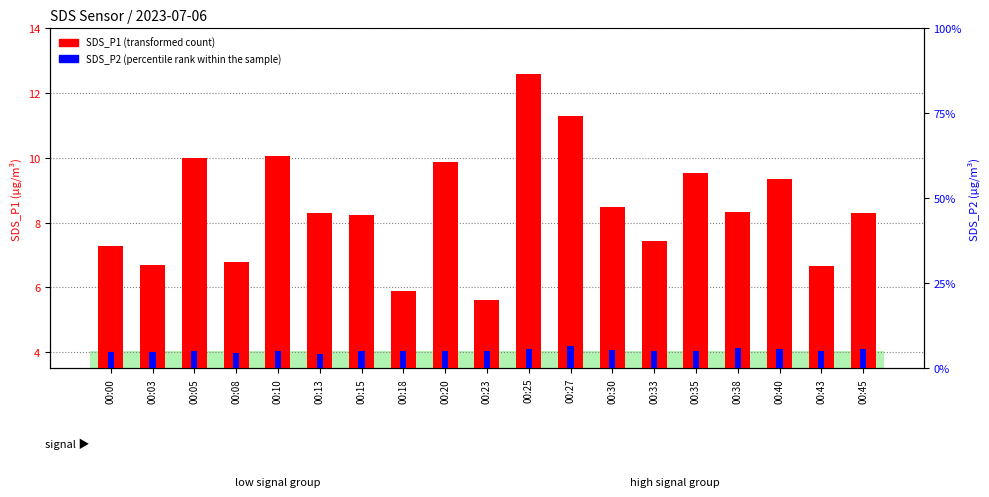

How many values in the SDS_P2 (percentile rank within the sample) series are below 5?

6